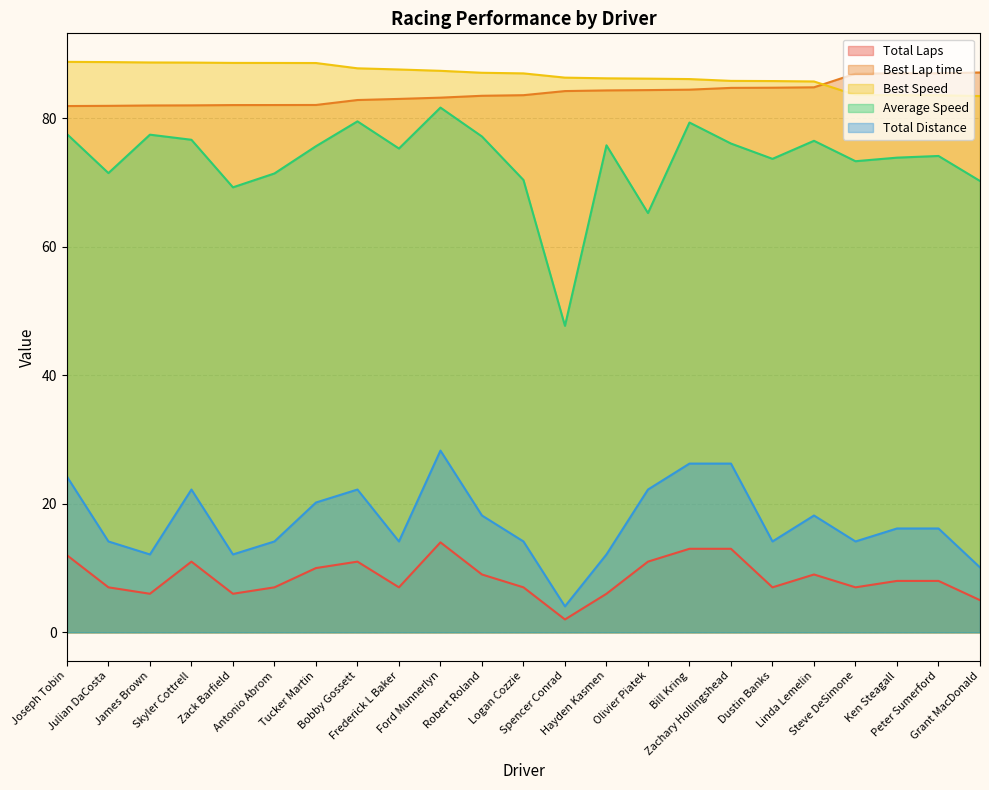

Between Ford Munnerlyn and Grant MacDonald, which is larger?

Ford Munnerlyn